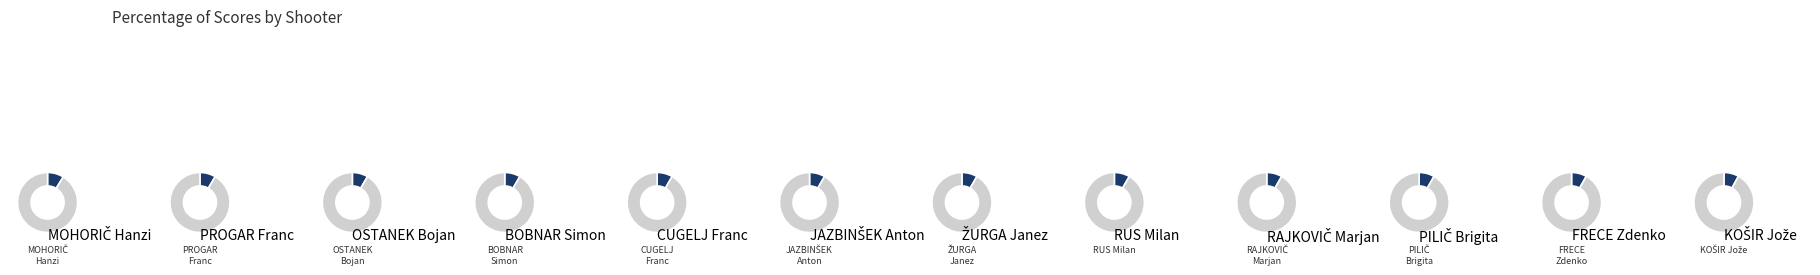

What percentage is NOT represented by PROGAR Franc?

91.5%